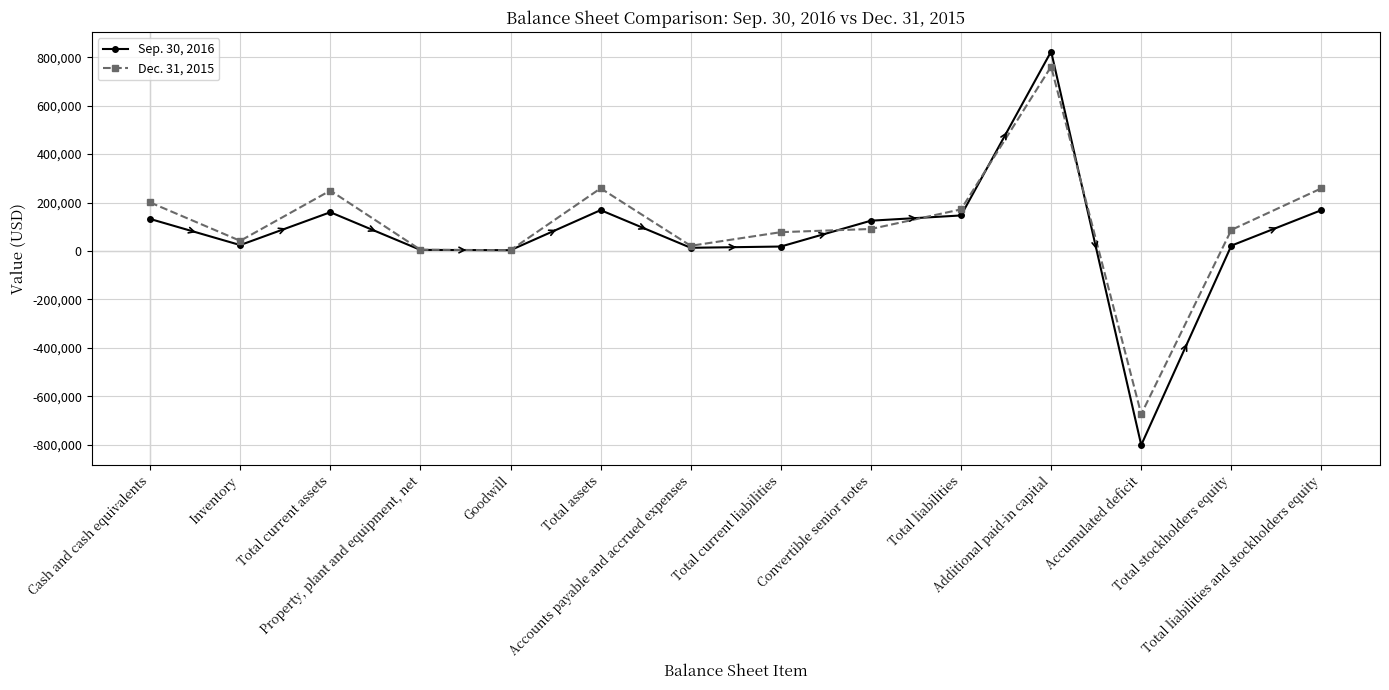

List the series in order of their overall mean, highest first.

Dec. 31, 2015, Sep. 30, 2016